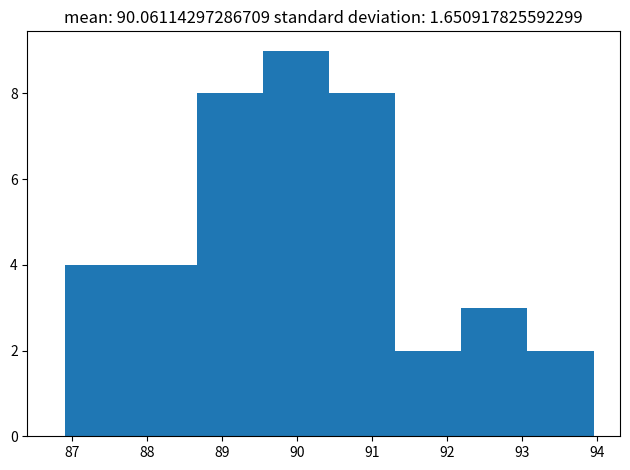

Reading left to right, list every bar in this chart as the range it spans on the x-axis followed by its height. Neither the bar edges nor the heights are printed on the chart, so give them approximately, as read against the axes.

86.9 to 87.8: 4
87.8 to 88.7: 4
88.7 to 89.6: 8
89.6 to 90.4: 9
90.4 to 91.3: 8
91.3 to 92.2: 2
92.2 to 93.1: 3
93.1 to 94.0: 2